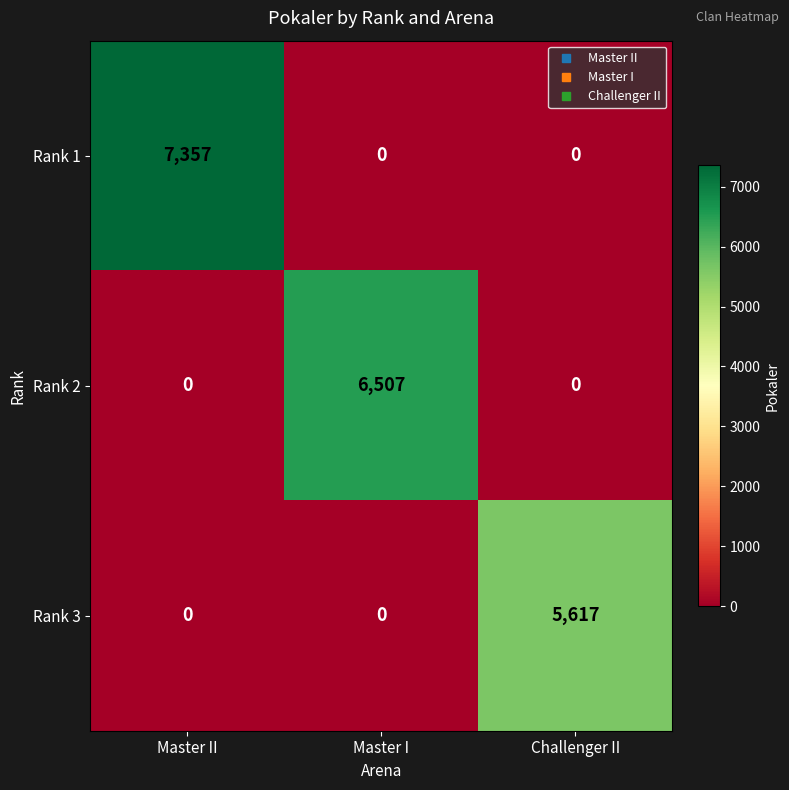

Count the number of data series in this chart.

3